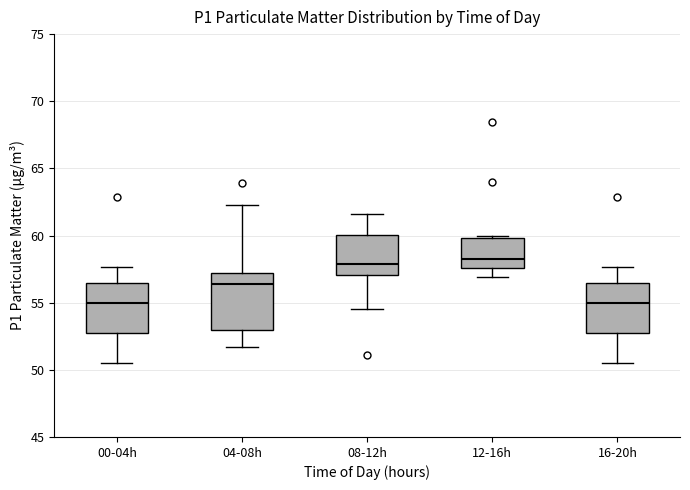

Reading left to right, read every box against the y-axis: the position of its median line, the range the box covers, and the ends of its whiskers. The values are not printed on the chart, so give them approximately, as read against the axis.

00-04h: median 55.0, box 52.5 to 56.5, whiskers 50.5 to 57.5
04-08h: median 56.5, box 53.0 to 57.0, whiskers 51.5 to 62.5
08-12h: median 58.0, box 57.0 to 60.0, whiskers 54.5 to 61.5
12-16h: median 58.5, box 57.5 to 60.0, whiskers 57.0 to 60.0 (just above the box's upper edge)
16-20h: median 55.0, box 52.5 to 56.5, whiskers 50.5 to 57.5